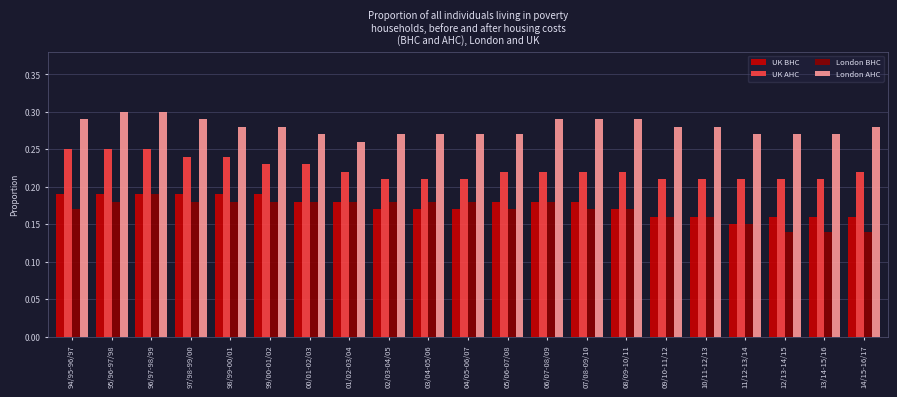

At how many categories does at least one series exceed 0?

21